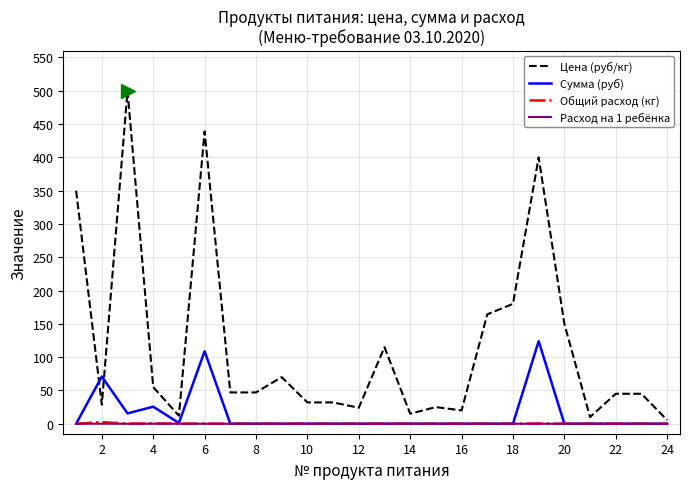

What is the difference between the maximum and minimum values in the Цена (руб/кг) series?

494.5